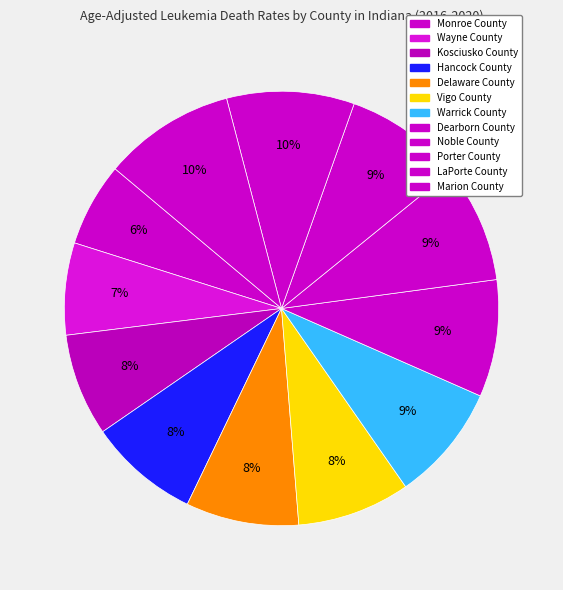

How many slices are in this pie chart?

12